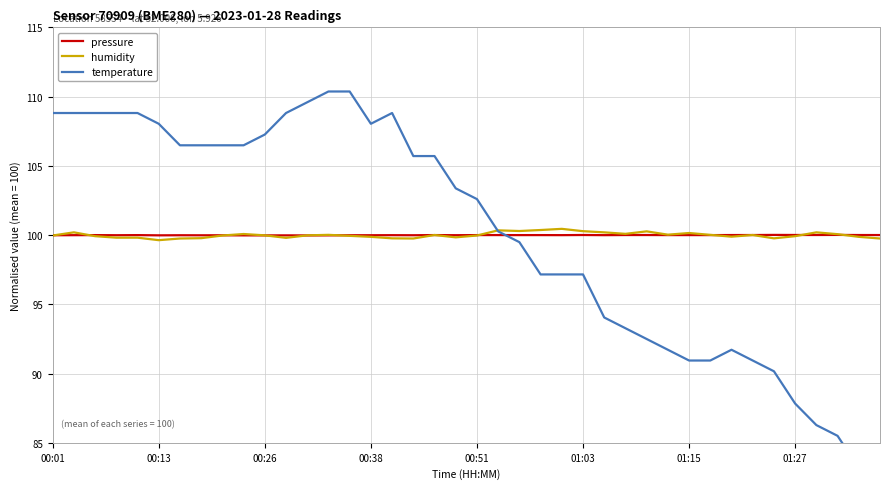

How many lines are shown in the chart?

3